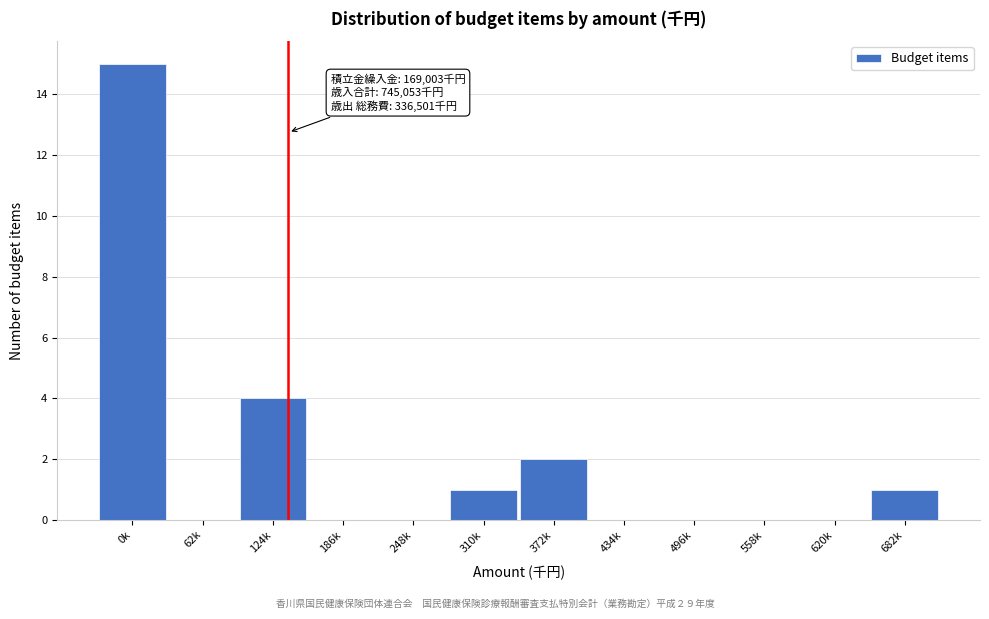

Reading left to right, extract all data points from this chart.

0k=15	62k=0	124k=4	186k=0	248k=0	310k=1	372k=2	434k=0	496k=0	558k=0	620k=0	682k=1